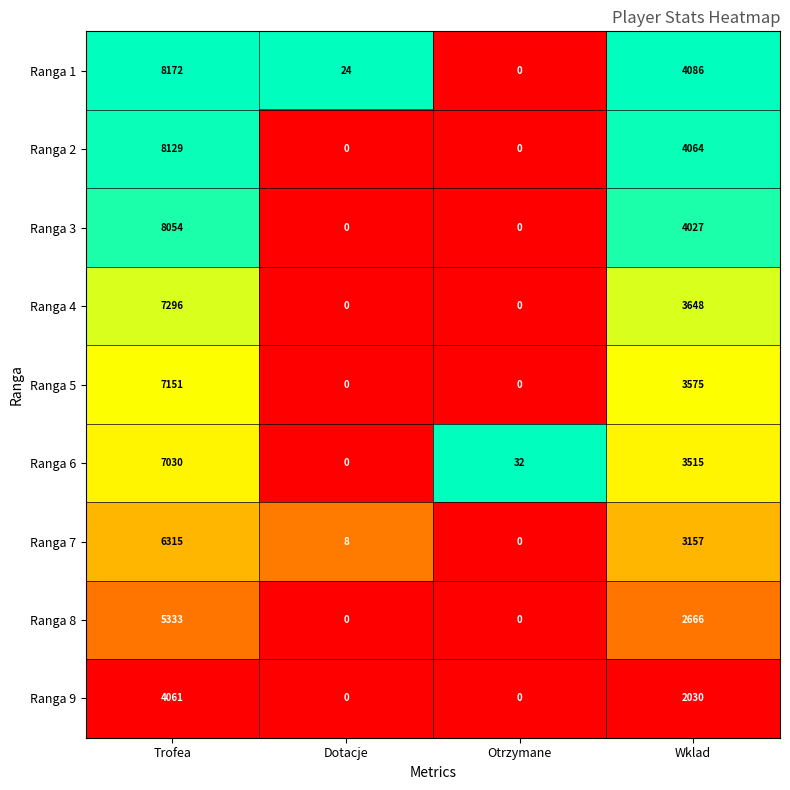

At which label does Ranga 6 reach its minimum?

Dotacje